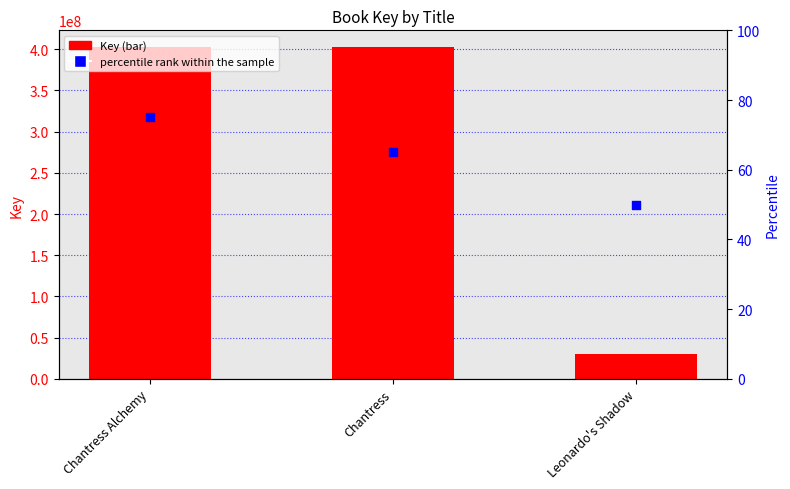

At how many categories does at least one series exceed 55981109?

2